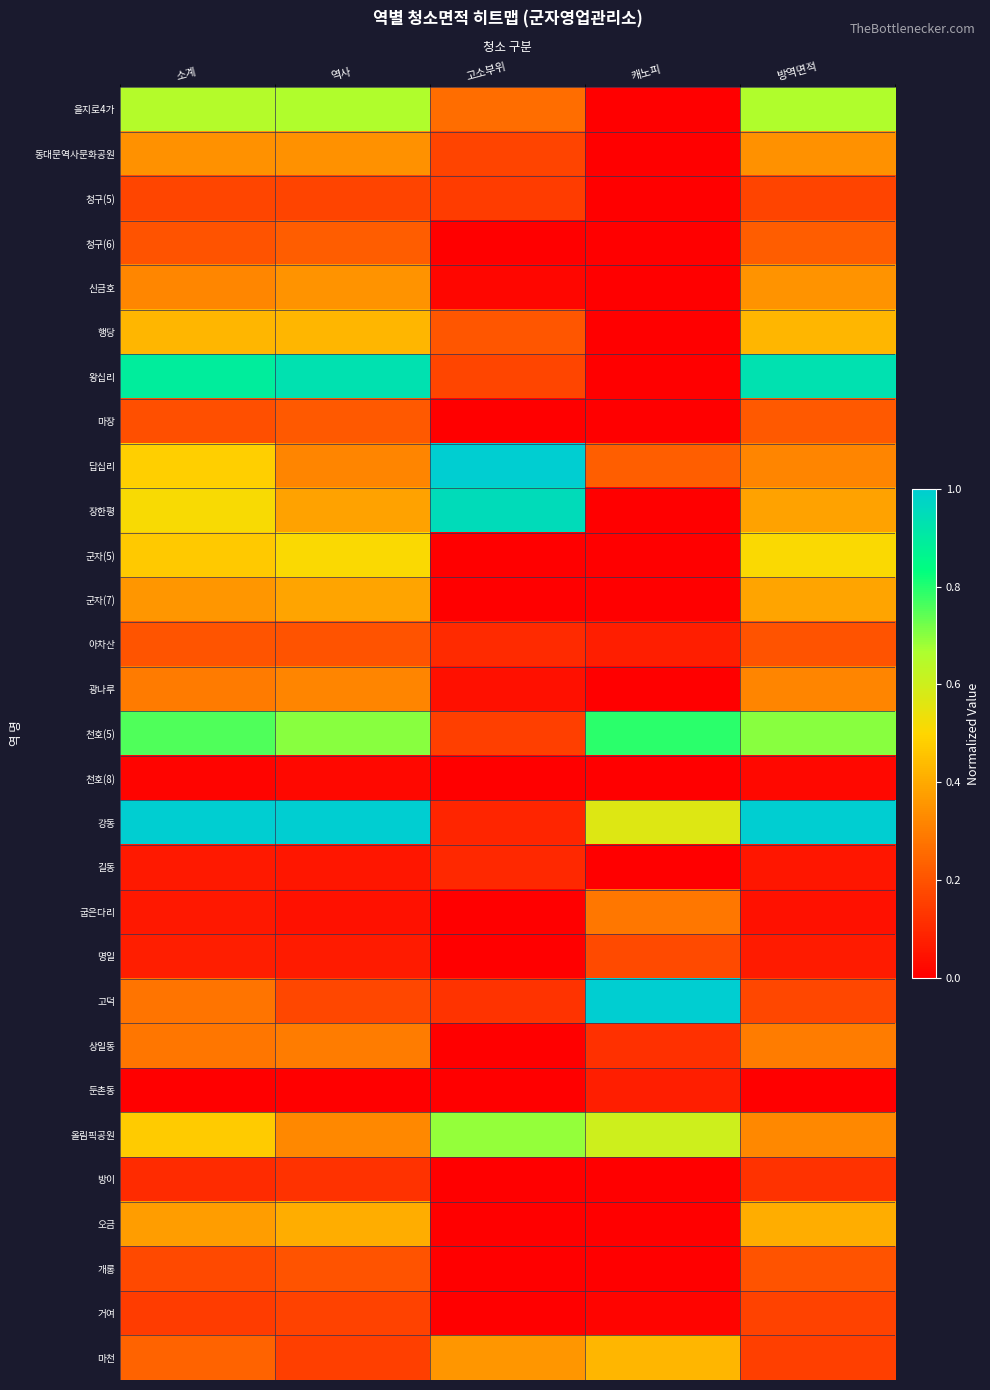

Reading right to left, what are all the values shown in this chart?

을지로4가: 방역면적=0.7	캐노피=0.0	고소부위=0.3	역사=0.7	소계=0.7
동대문역사문화공원: 방역면적=0.3	캐노피=0.0	고소부위=0.2	역사=0.3	소계=0.3
청구(5): 방역면적=0.2	캐노피=0.0	고소부위=0.1	역사=0.2	소계=0.2
청구(6): 방역면적=0.2	캐노피=0.0	고소부위=0.0	역사=0.2	소계=0.2
신금호: 방역면적=0.4	캐노피=0.0	고소부위=0.0	역사=0.4	소계=0.3
행당: 방역면적=0.4	캐노피=0.0	고소부위=0.2	역사=0.4	소계=0.4
왕십리: 방역면적=0.9	캐노피=0.0	고소부위=0.2	역사=0.9	소계=0.9
마장: 방역면적=0.2	캐노피=0.0	고소부위=0.0	역사=0.2	소계=0.2
답십리: 방역면적=0.3	캐노피=0.2	고소부위=1.0	역사=0.3	소계=0.5
장한평: 방역면적=0.4	캐노피=0.0	고소부위=0.9	역사=0.4	소계=0.5
군자(5): 방역면적=0.5	캐노피=0.0	고소부위=0.0	역사=0.5	소계=0.5
군자(7): 방역면적=0.4	캐노피=0.0	고소부위=0.0	역사=0.4	소계=0.4
아차산: 방역면적=0.2	캐노피=0.1	고소부위=0.1	역사=0.2	소계=0.2
광나루: 방역면적=0.3	캐노피=0.0	고소부위=0.0	역사=0.3	소계=0.3
천호(5): 방역면적=0.7	캐노피=0.8	고소부위=0.2	역사=0.7	소계=0.8
천호(8): 방역면적=0.0	캐노피=0.0	고소부위=0.0	역사=0.0	소계=0.0
강동: 방역면적=1.0	캐노피=0.6	고소부위=0.1	역사=1.0	소계=1.0
길동: 방역면적=0.1	캐노피=0.0	고소부위=0.1	역사=0.1	소계=0.1
굽은다리: 방역면적=0.0	캐노피=0.3	고소부위=0.0	역사=0.0	소계=0.1
명일: 방역면적=0.1	캐노피=0.2	고소부위=0.0	역사=0.1	소계=0.1
고덕: 방역면적=0.2	캐노피=1.0	고소부위=0.1	역사=0.2	소계=0.3
상일동: 방역면적=0.3	캐노피=0.1	고소부위=0.0	역사=0.3	소계=0.3
둔촌동: 방역면적=0.0	캐노피=0.1	고소부위=0.0	역사=0.0	소계=0.0
올림픽공원: 방역면적=0.3	캐노피=0.6	고소부위=0.7	역사=0.3	소계=0.5
방이: 방역면적=0.1	캐노피=0.0	고소부위=0.0	역사=0.1	소계=0.1
오금: 방역면적=0.4	캐노피=0.0	고소부위=0.0	역사=0.4	소계=0.4
개롱: 방역면적=0.2	캐노피=0.0	고소부위=0.0	역사=0.2	소계=0.2
거여: 방역면적=0.2	캐노피=0.0	고소부위=0.0	역사=0.2	소계=0.1
마천: 방역면적=0.2	캐노피=0.4	고소부위=0.4	역사=0.2	소계=0.2